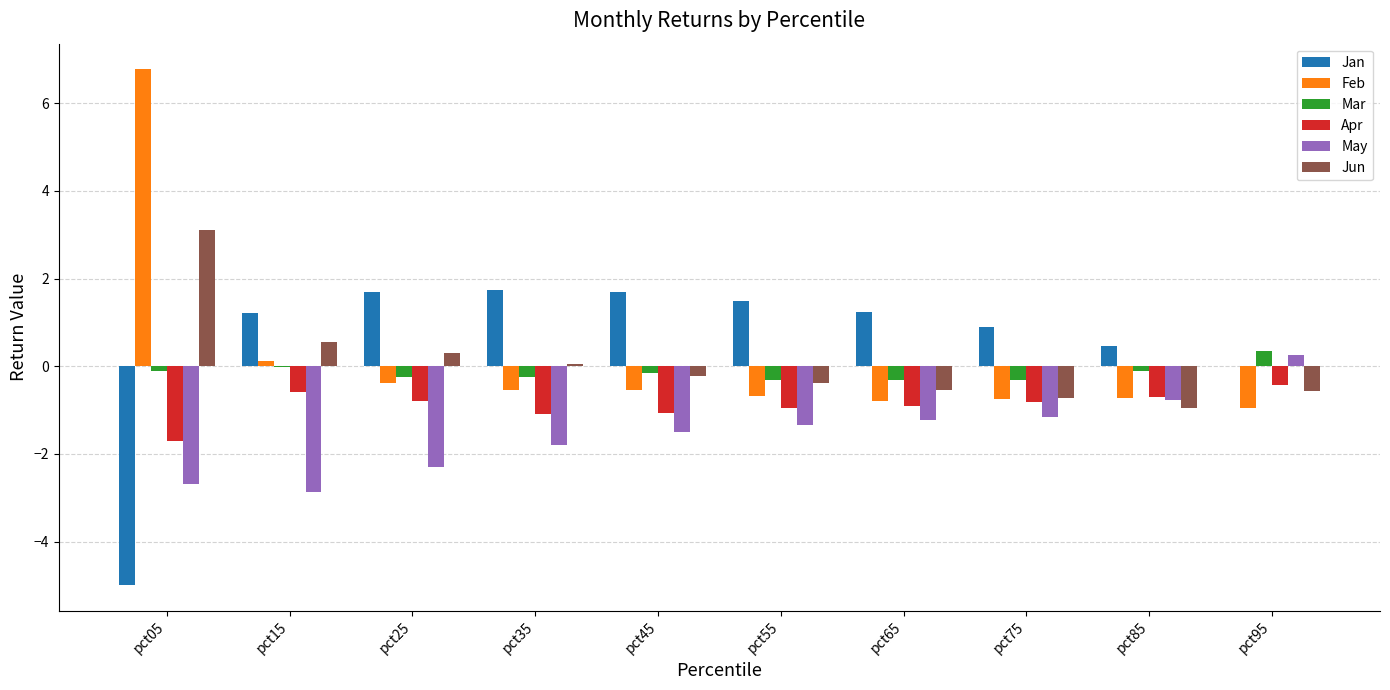

What is the maximum value for Jun?

3.1